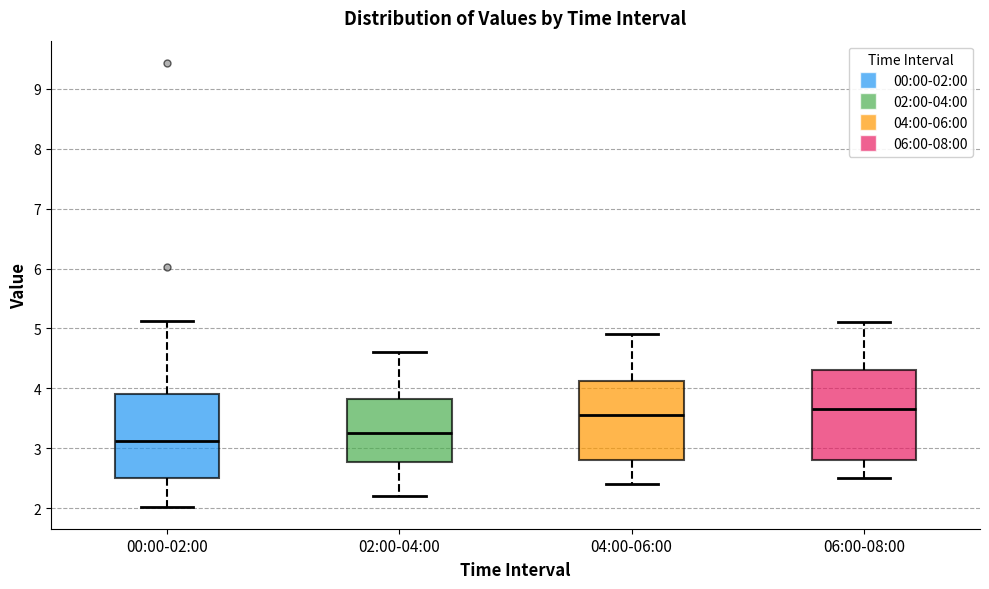

Where is the upper edge of the box for 00:00-02:00 on the y-axis? The values are not printed on the chart, so give them approximately, as read against the axis.

3.9